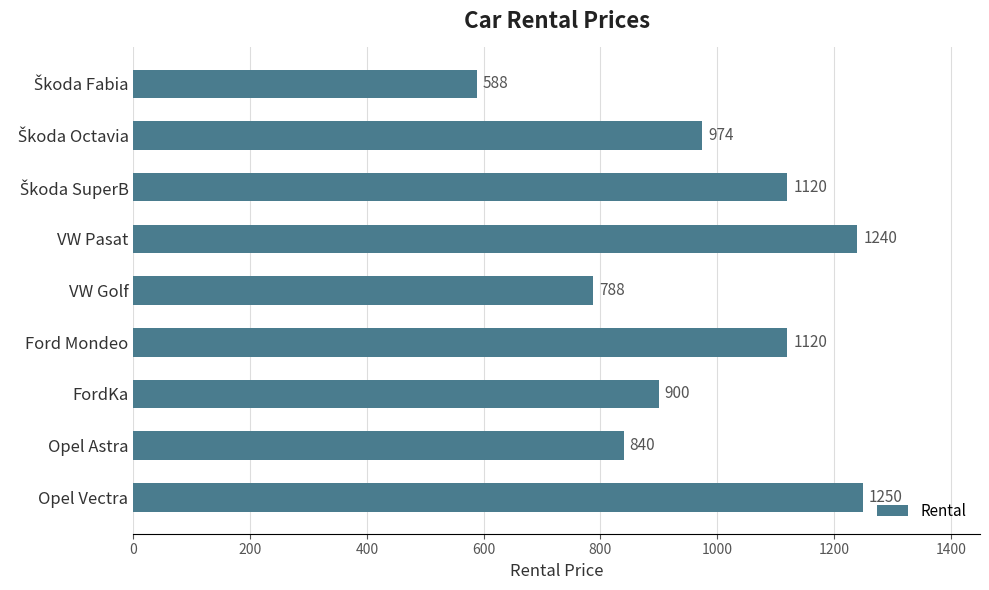

Reading top to bottom, list all the values displayed in this chart.

588	974	1120	1240	788	1120	900	840	1250